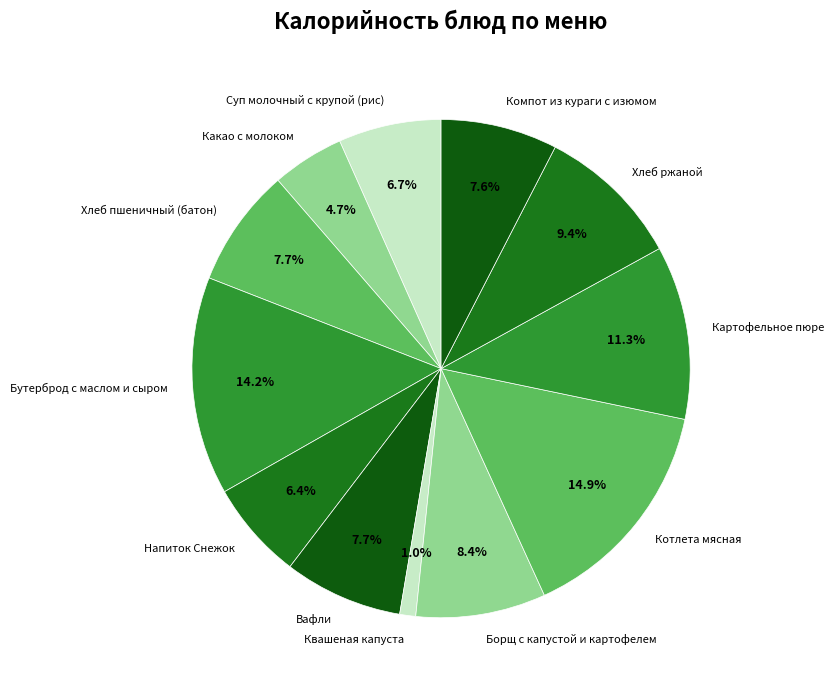

Count the number of slices in the pie.

12